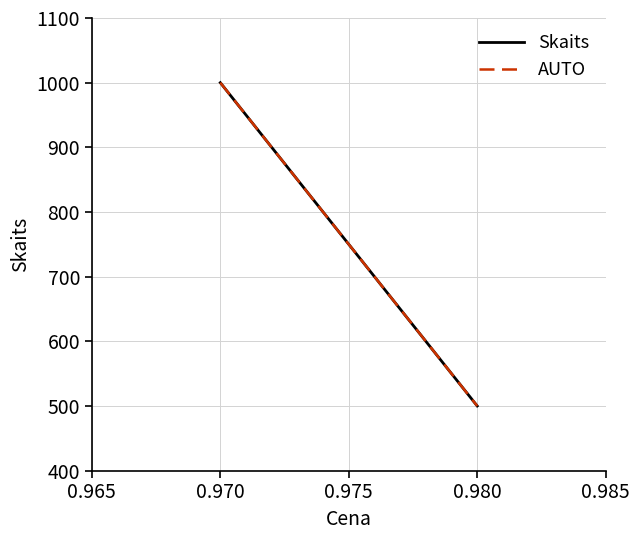

What are all the series names shown in the legend?

Skaits, AUTO